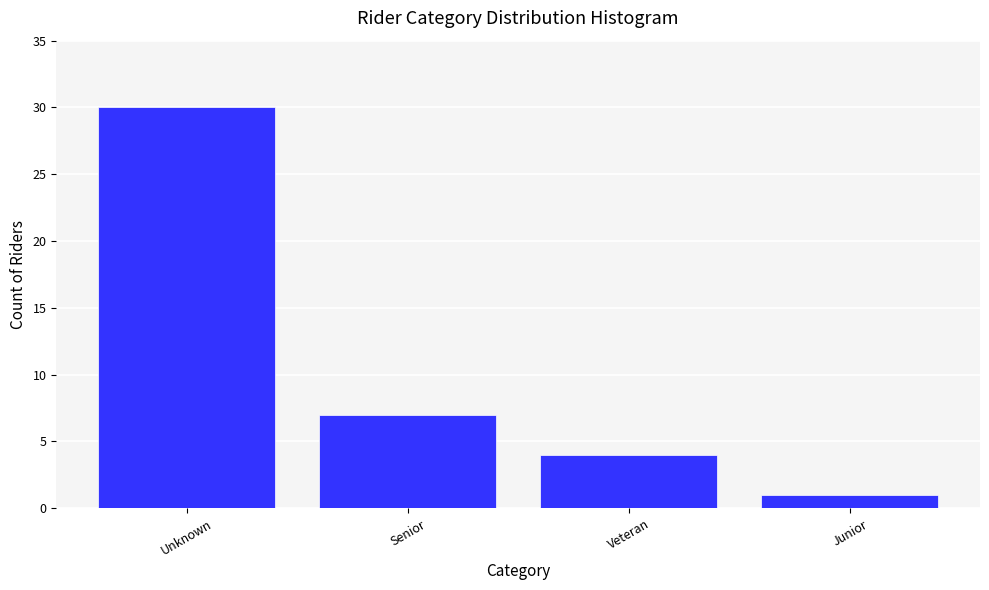

Reading left to right, what are all the values shown in this chart?

30	7	4	1